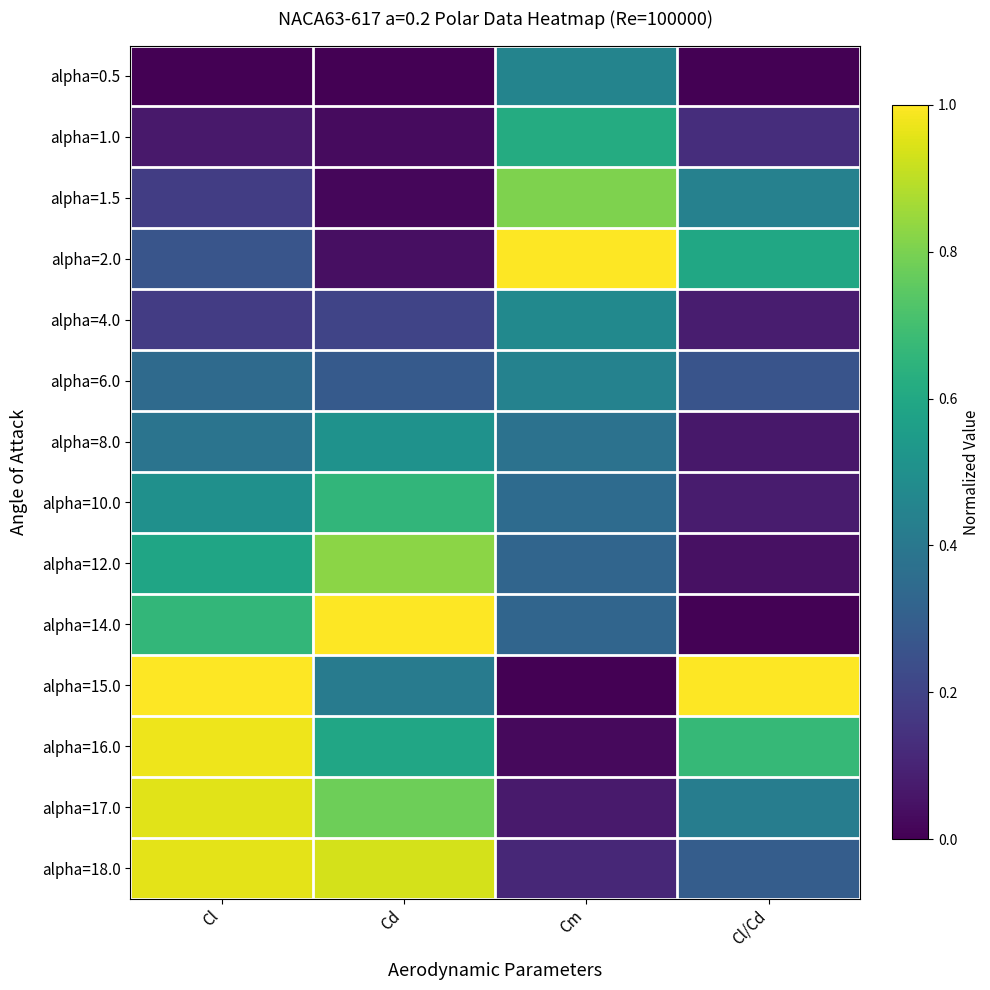

Which series has the widest spread of values?

alpha=15.0